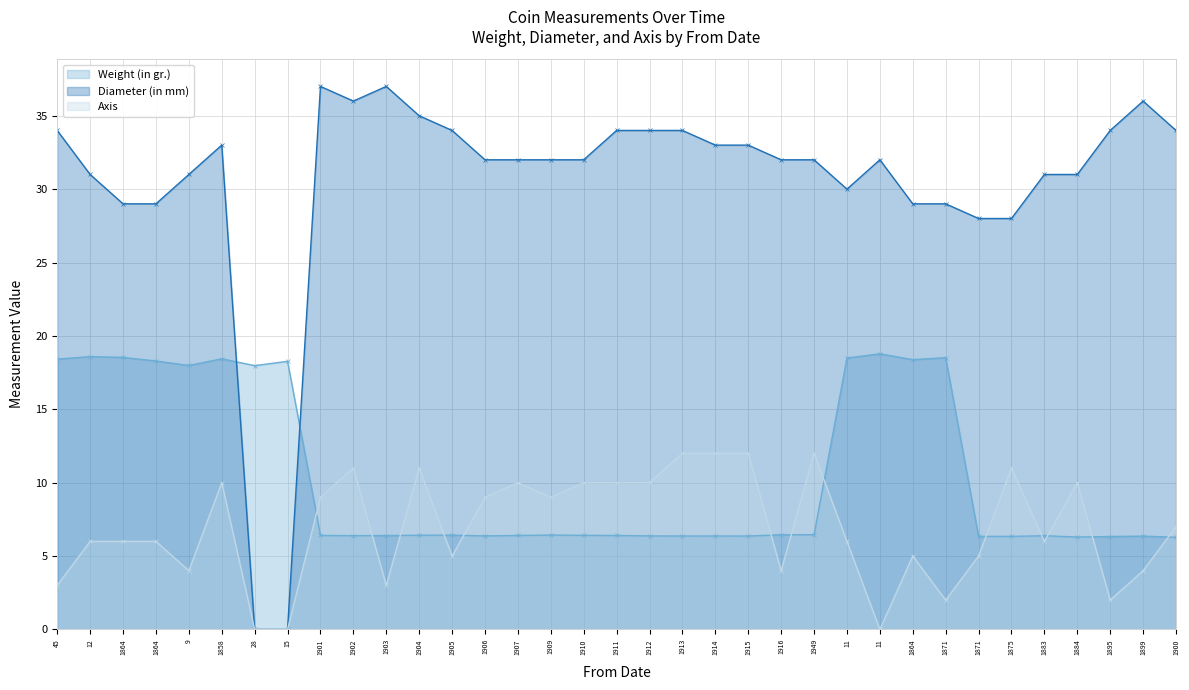

At which label does Diameter (in mm) reach its minimum?

28